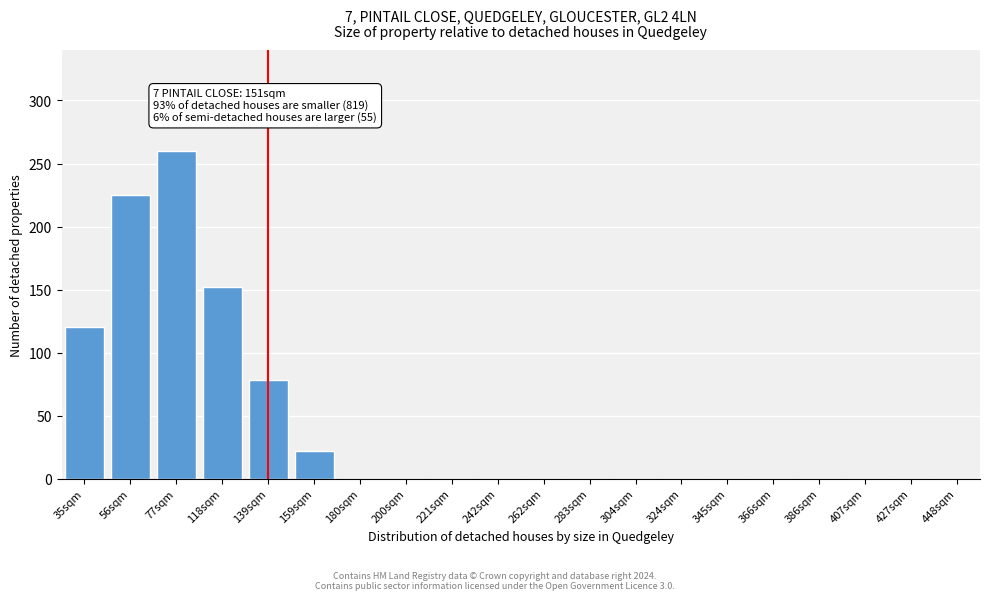

Reading left to right, what are all the values shown in this chart?

35sqm=120	56sqm=225	77sqm=260	118sqm=152	139sqm=78	159sqm=22	180sqm=0	200sqm=0	221sqm=0	242sqm=0	262sqm=0	283sqm=0	304sqm=0	324sqm=0	345sqm=0	366sqm=0	386sqm=0	407sqm=0	427sqm=0	448sqm=0